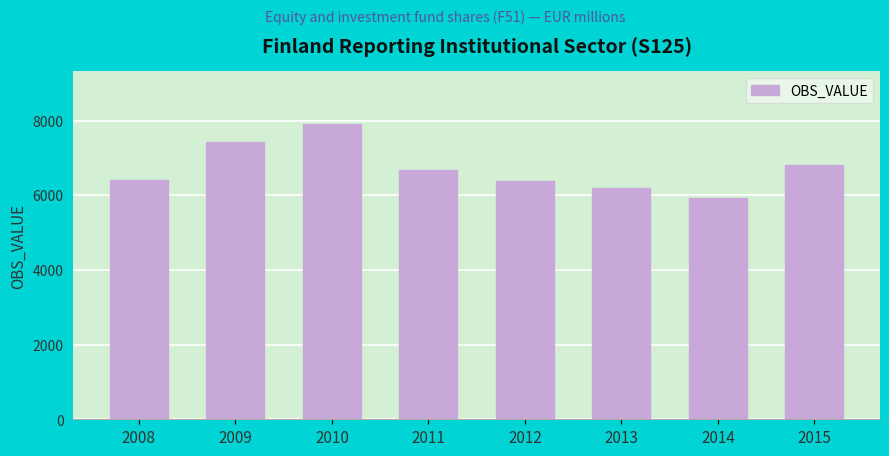

What is the greatest value displayed?

7894